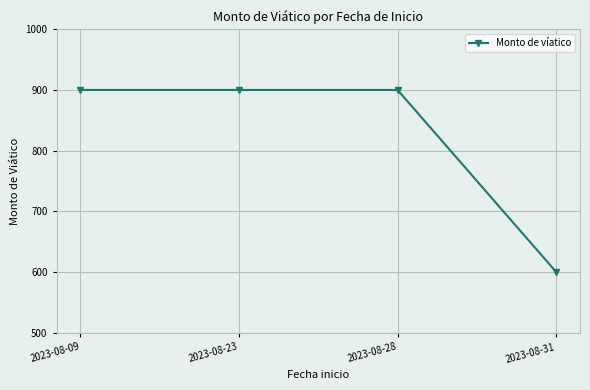

What is the value of the 4th point from the left?

600